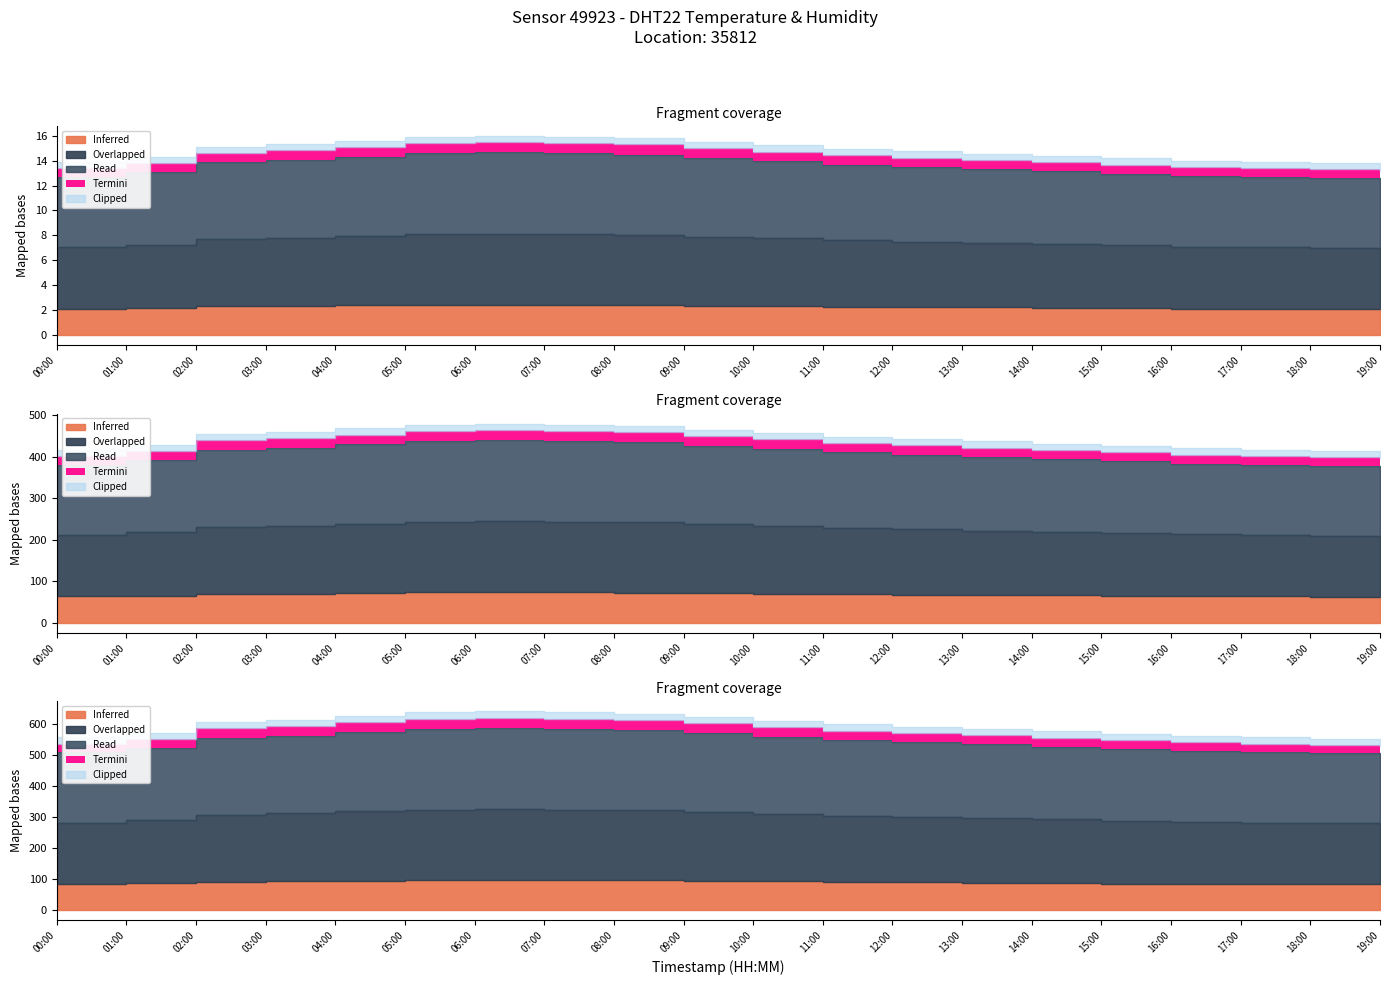

Where does the temperature series first go above 15?

02:00